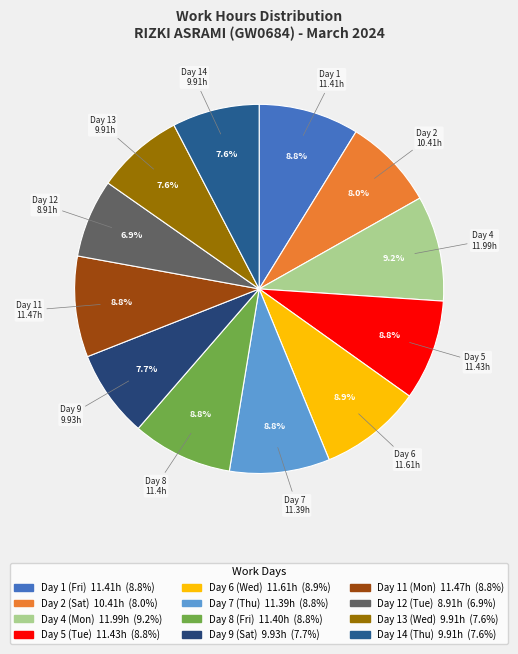

Rank the categories by value from lowest to highest.

Day 12 (Tue), Day 13 (Wed), Day 14 (Thu), Day 9 (Sat), Day 2 (Sat), Day 7 (Thu), Day 8 (Fri), Day 1 (Fri), Day 5 (Tue), Day 11 (Mon), Day 6 (Wed), Day 4 (Mon)